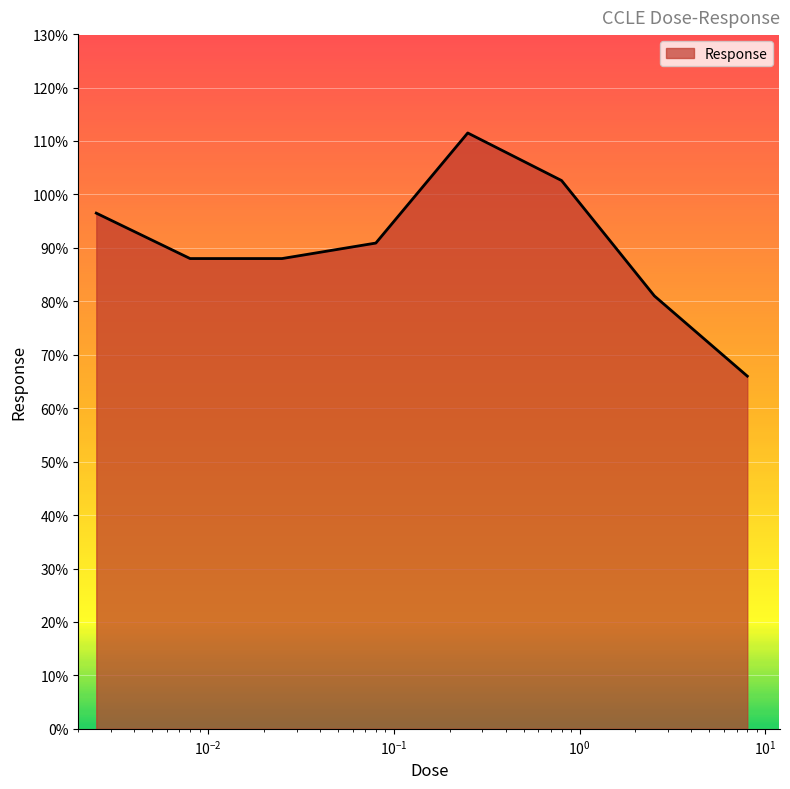

True or false: there are more than 0 points higher than both neighbors.

True